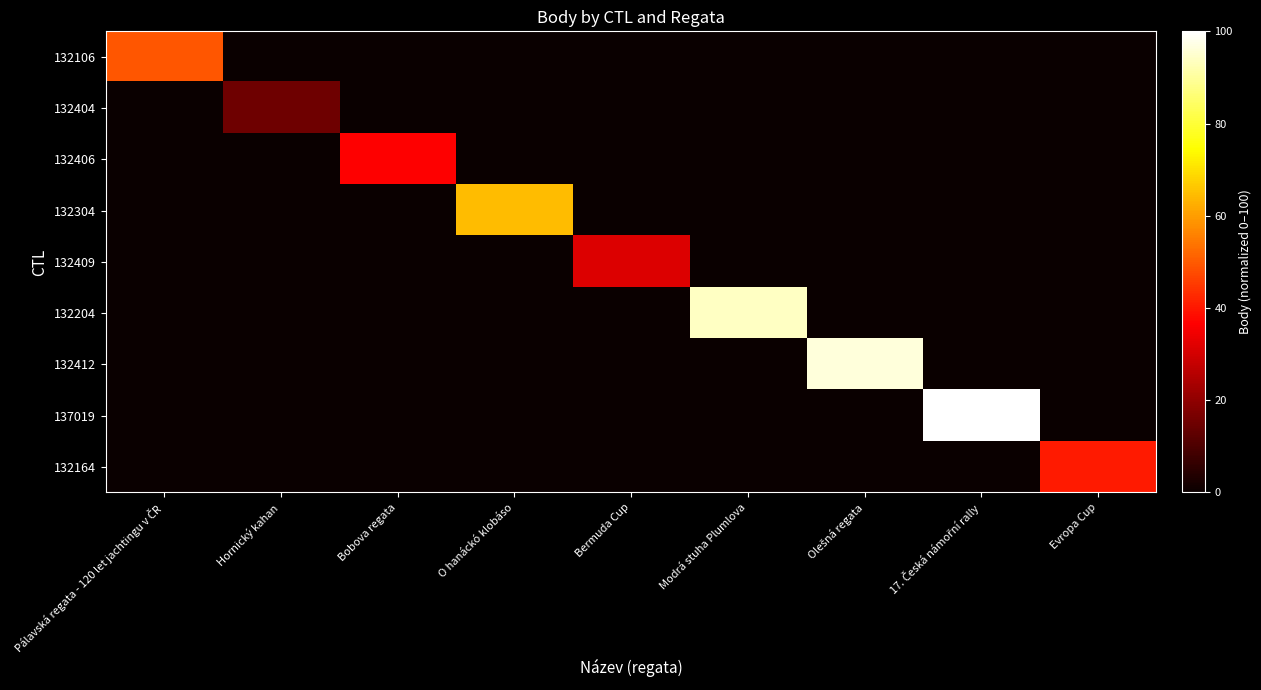

At which category is the sum across all series the highest?

17. Česká námořní rally